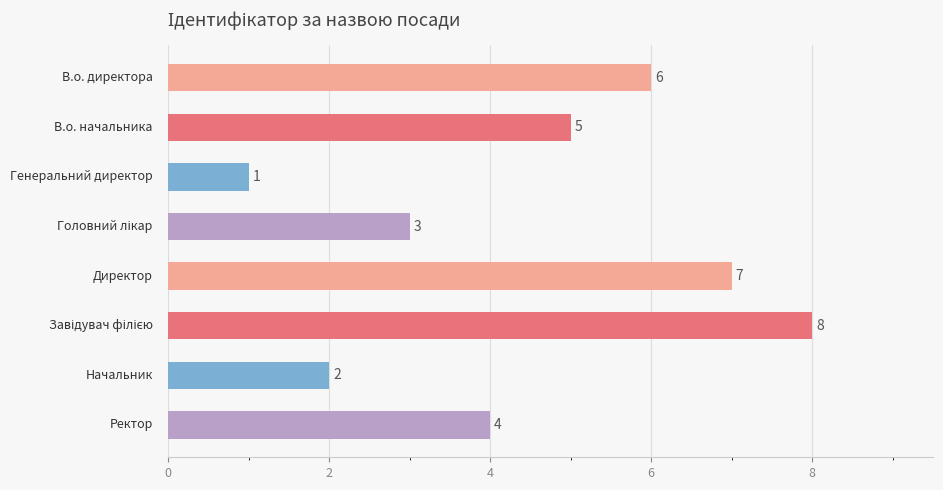

What is the minimum value shown in the chart?

1